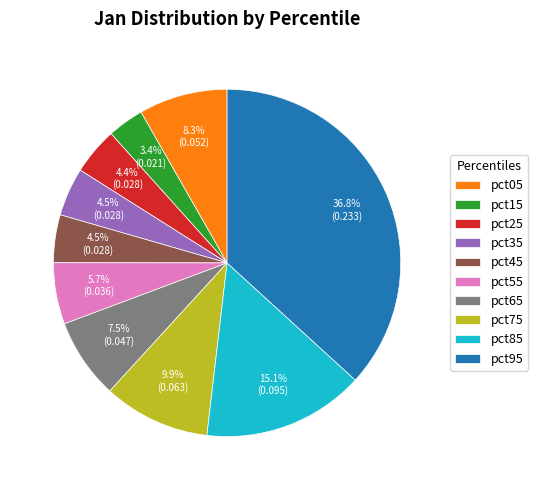

To the nearest percent, what is the combined percentage of pct75 and pct35?

14%